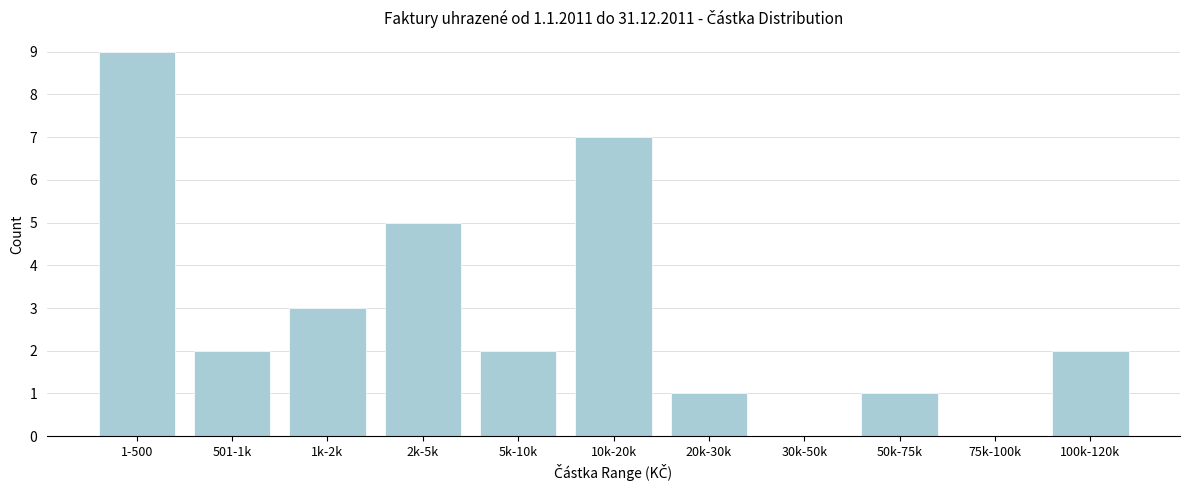

Reading left to right, extract all data points from this chart.

1-500=9	501-1k=2	1k-2k=3	2k-5k=5	5k-10k=2	10k-20k=7	20k-30k=1	30k-50k=0	50k-75k=1	75k-100k=0	100k-120k=2